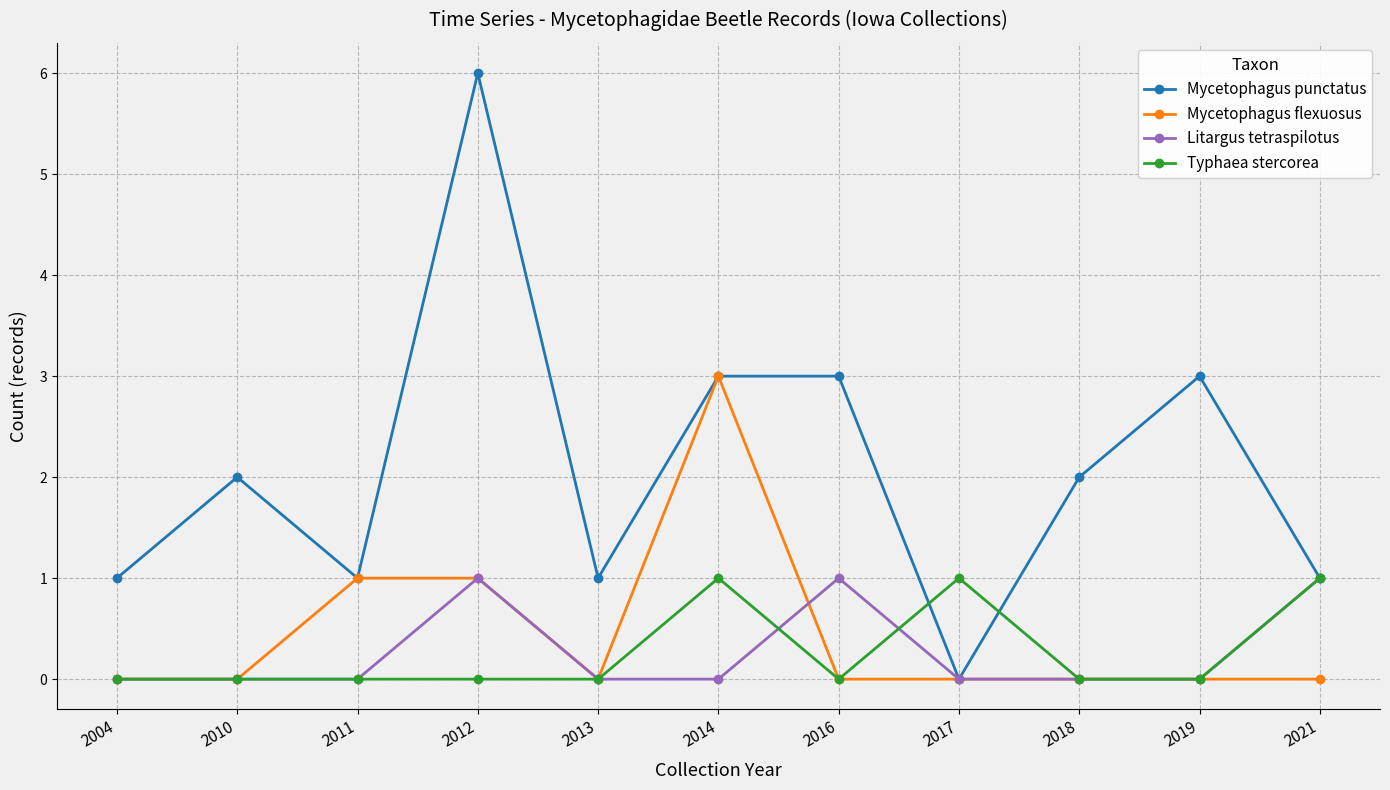

How many series are shown in this chart?

4